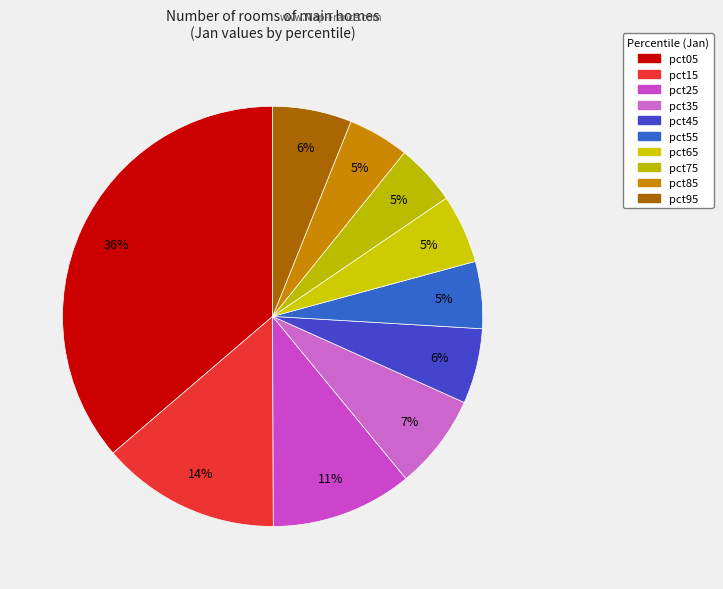

How much of the chart is everything except pct85?

95.3%